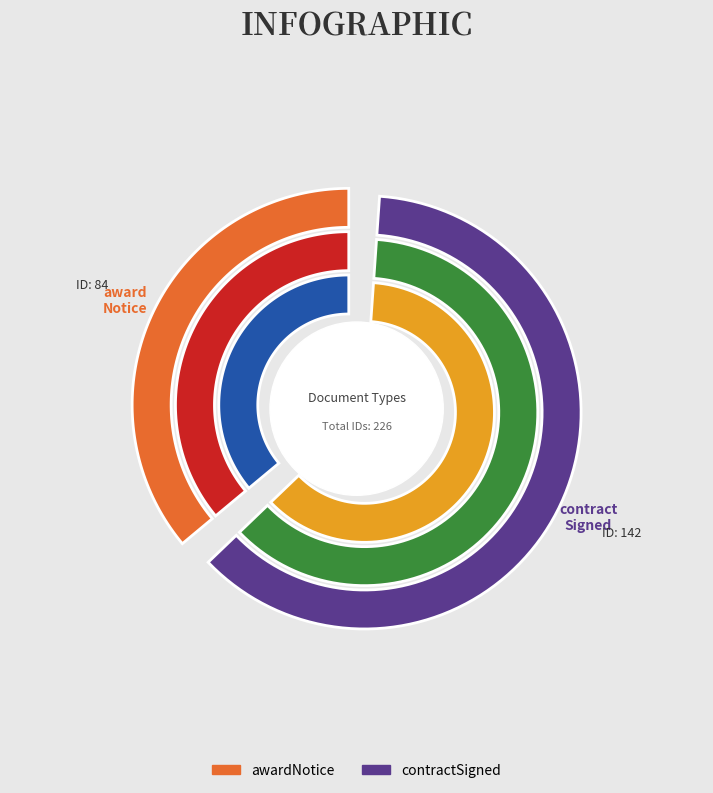

Which slice represents more than half of the pie?

contractSigned